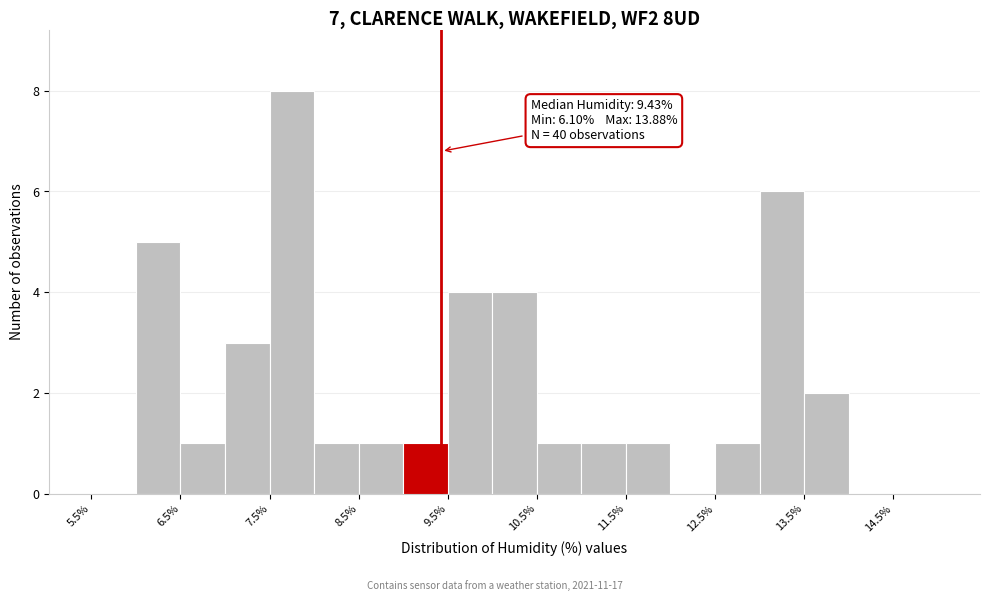

Which range on the x-axis has the tallest bar?

7.5 to 8.0